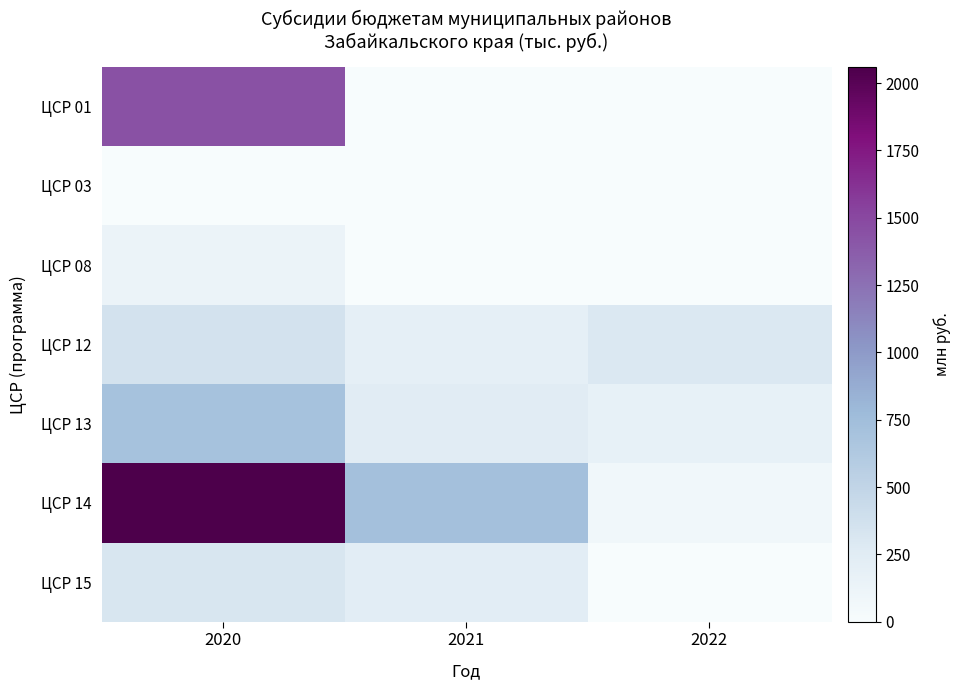

Which series has the widest spread of values?

ЦСР 14